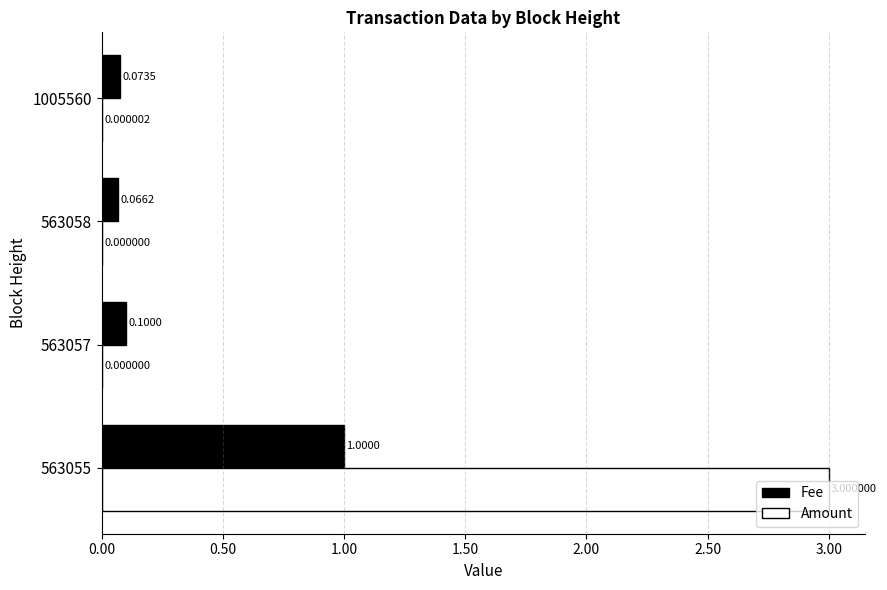

What is the greatest value displayed?

3.0